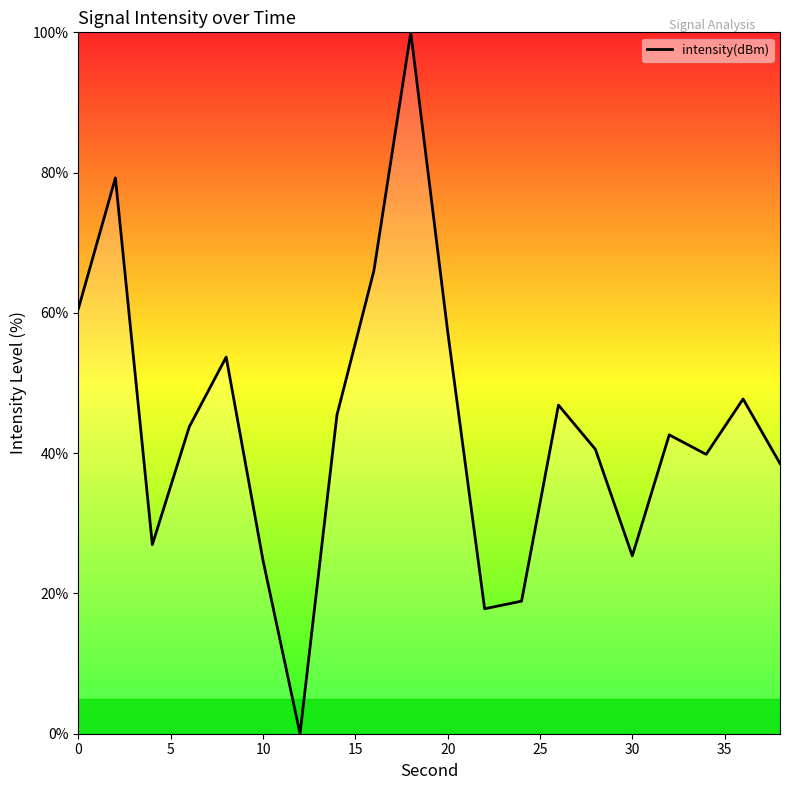

What is the greatest value displayed?

100.0